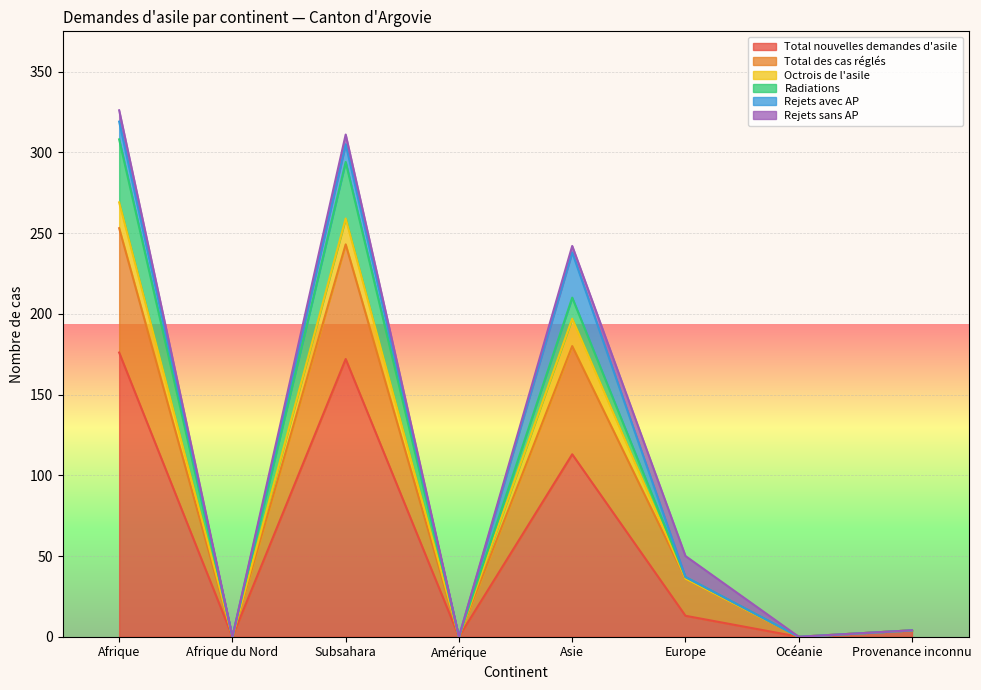

At Asie, list the series in order from smallest to largest.

Rejets sans AP, Radiations, Octrois de l'asile, Rejets avec AP, Total des cas réglés, Total nouvelles demandes d'asile